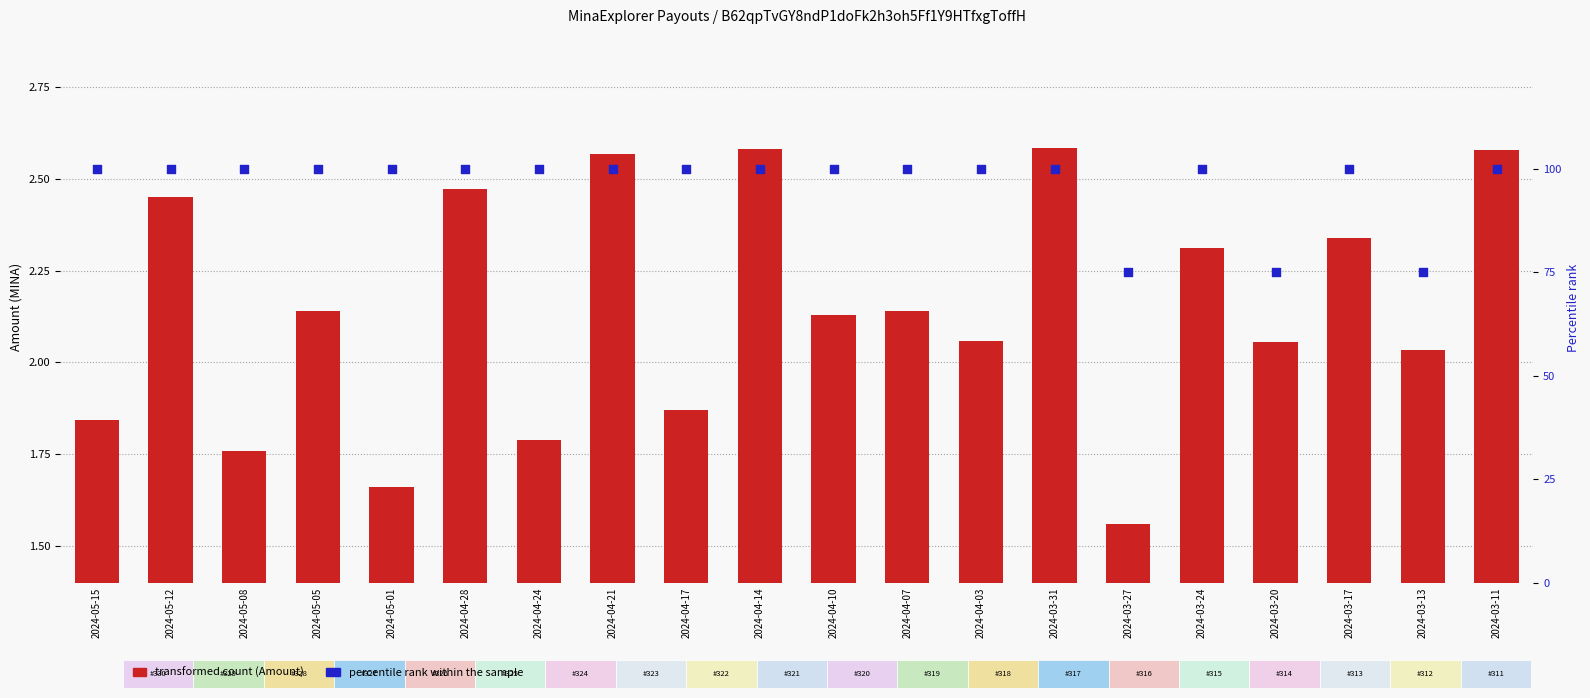

What is the total value across all series at 2024-04-03?

102.1